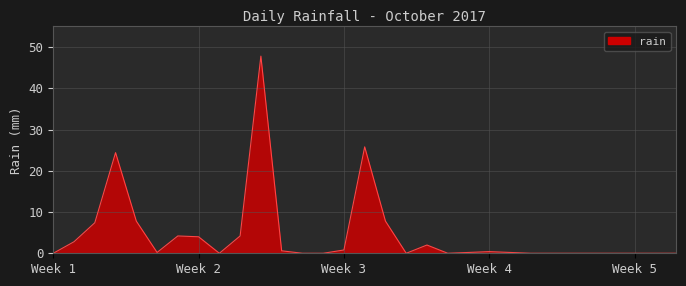

What is the difference between the maximum and minimum values?

47.8